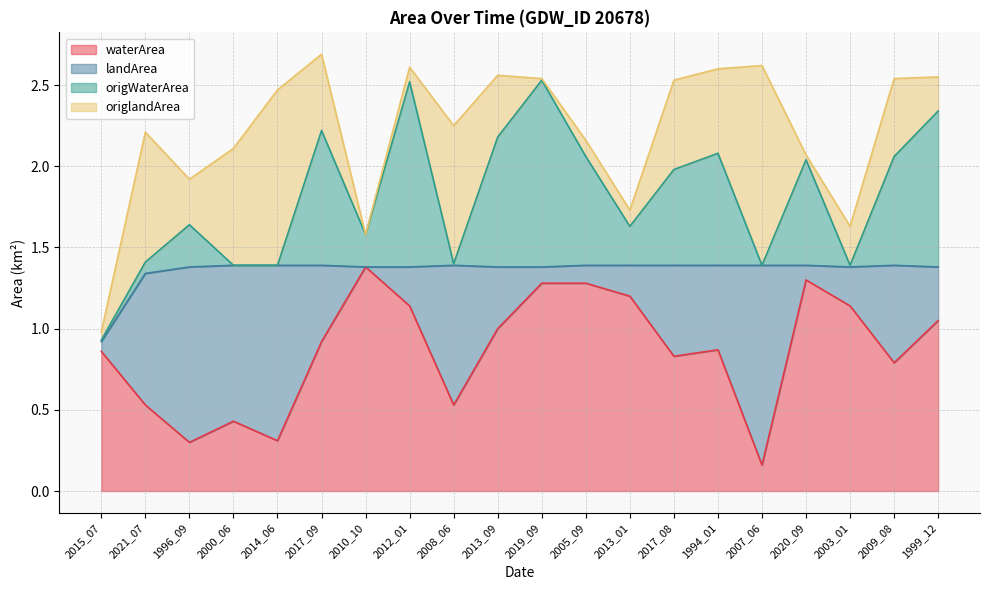

Which series has the largest total across all categories?

waterArea